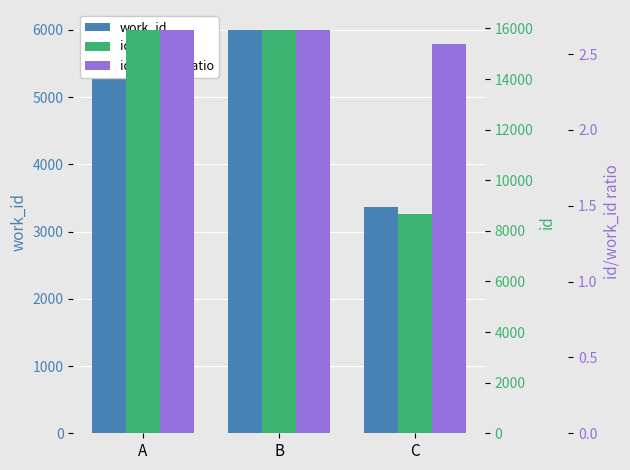

At how many categories does at least one series exceed 13992?

2